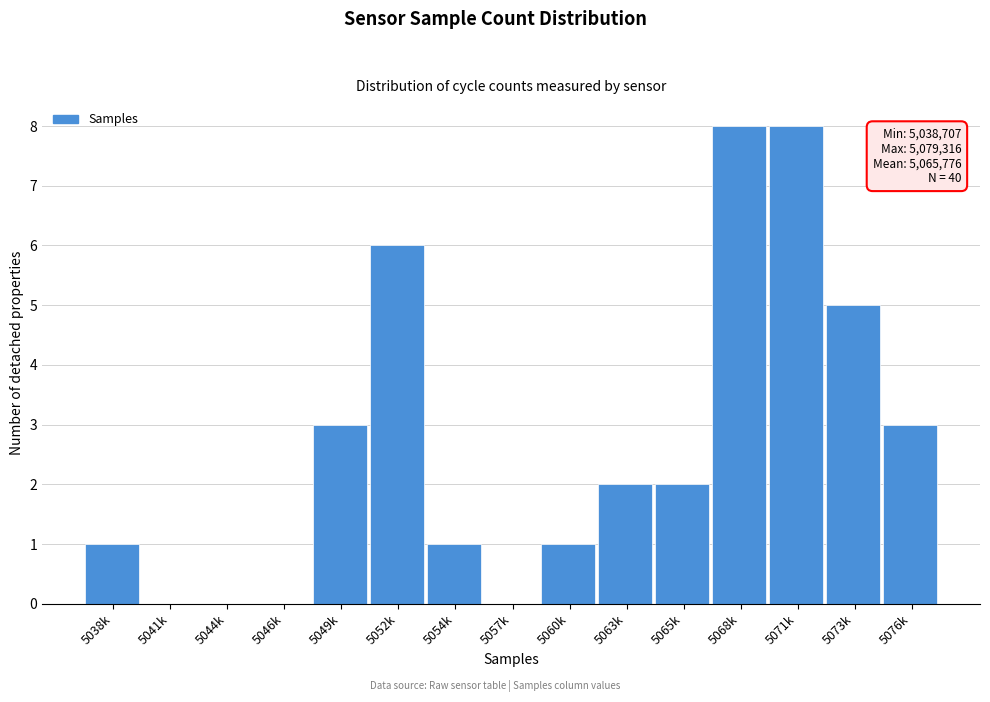

Reading right to left, transcribe all the data shown in this chart.

5076k=3	5073k=5	5071k=8	5068k=8	5065k=2	5063k=2	5060k=1	5057k=0	5054k=1	5052k=6	5049k=3	5046k=0	5044k=0	5041k=0	5038k=1